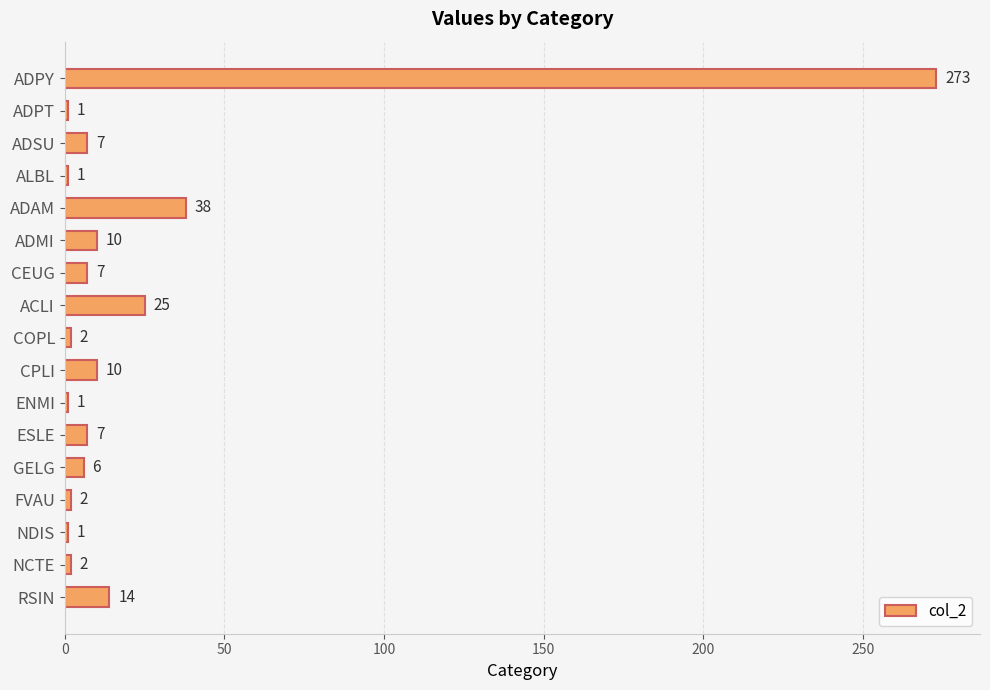

What is the sum of all values?

407